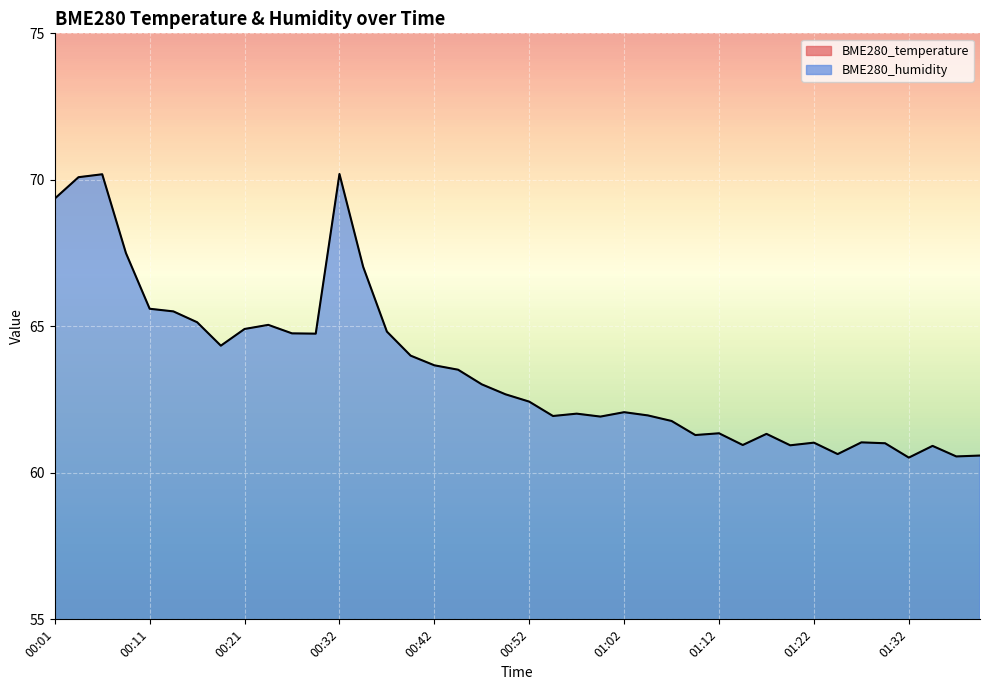

What is the value of the BME280_temperature point at the 16th from the left?

30.1